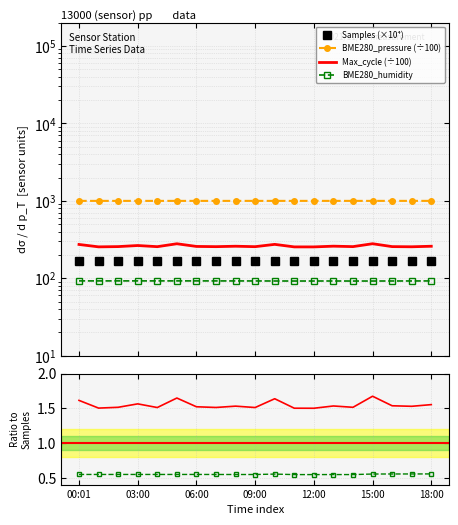

Reading right to left, what are all the values shown in this chart?

Samples: 167.0	167.0	167.0	167.0	169.4	169.5	169.5	169.5	167.5	169.5	169.5	169.5	169.5	169.5	169.5	169.5	169.5	169.5	169.5
BME280_pressure: 998.7	998.7	998.7	998.6	998.6	998.6	998.6	998.6	998.6	998.6	998.5	998.4	998.4	998.4	998.4	998.4	998.4	998.4	998.3
Max_cycle: 259.2	255.2	256.4	279.4	256.4	259.8	254.2	254.3	274.1	256.0	259.3	256.1	257.8	279.1	256.0	264.9	256.5	254.6	273.4
BME280_humidity: 92.5	92.4	92.3	92.2	92.2	92.3	92.2	92.2	92.3	92.4	92.4	92.5	92.5	92.6	92.5	92.5	92.6	92.5	92.6